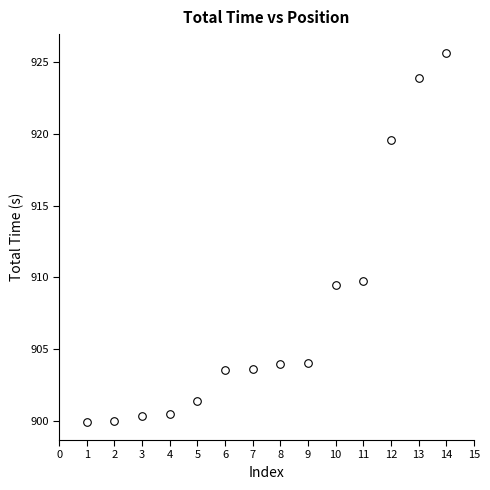

What Y value in the scatter plot is closest to 912?

909.8